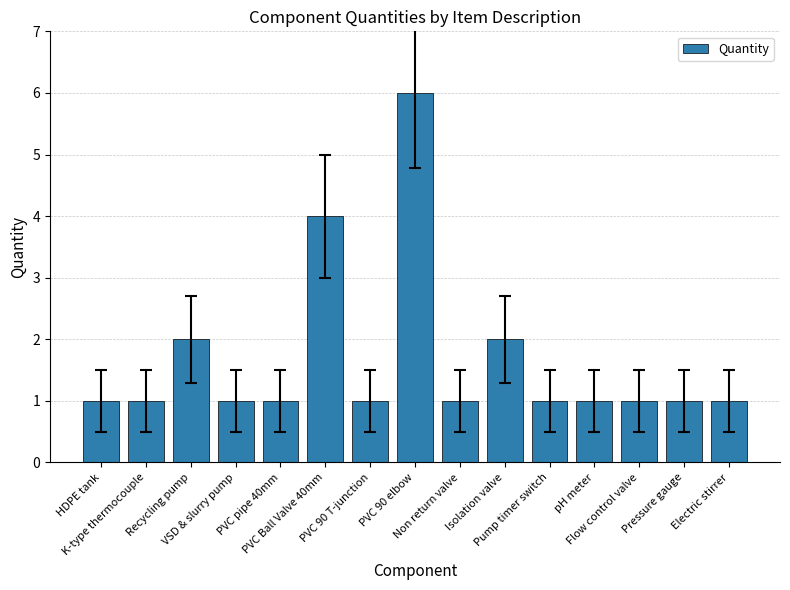

What is the sum of the values at PVC 90 elbow and pH meter?

7